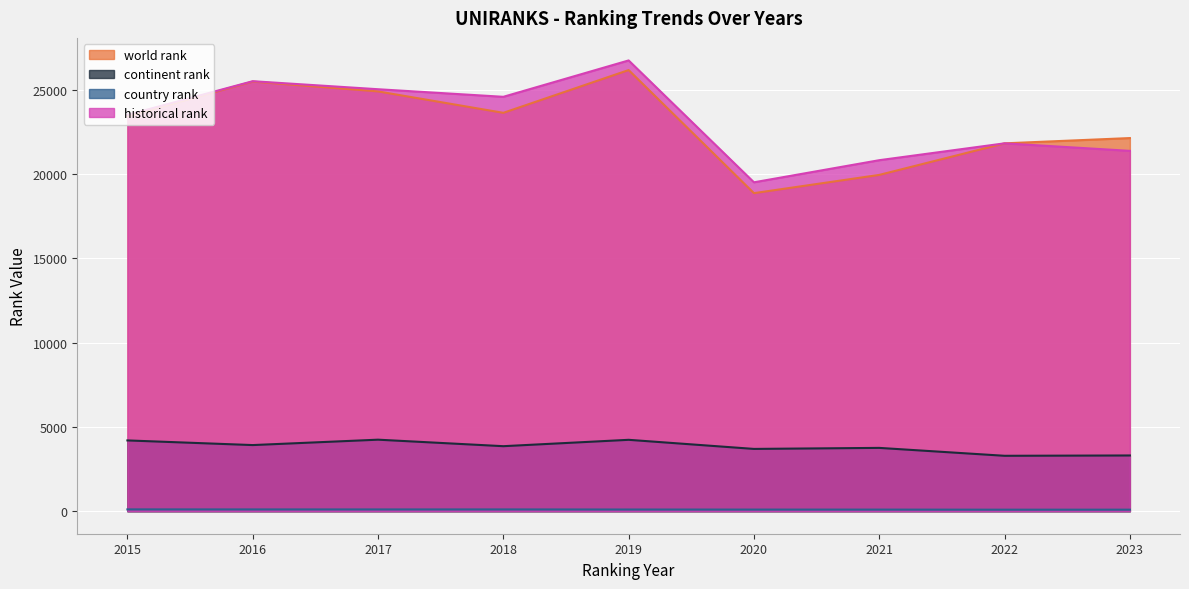

True or false: world rank and country rank intersect in this chart.

False